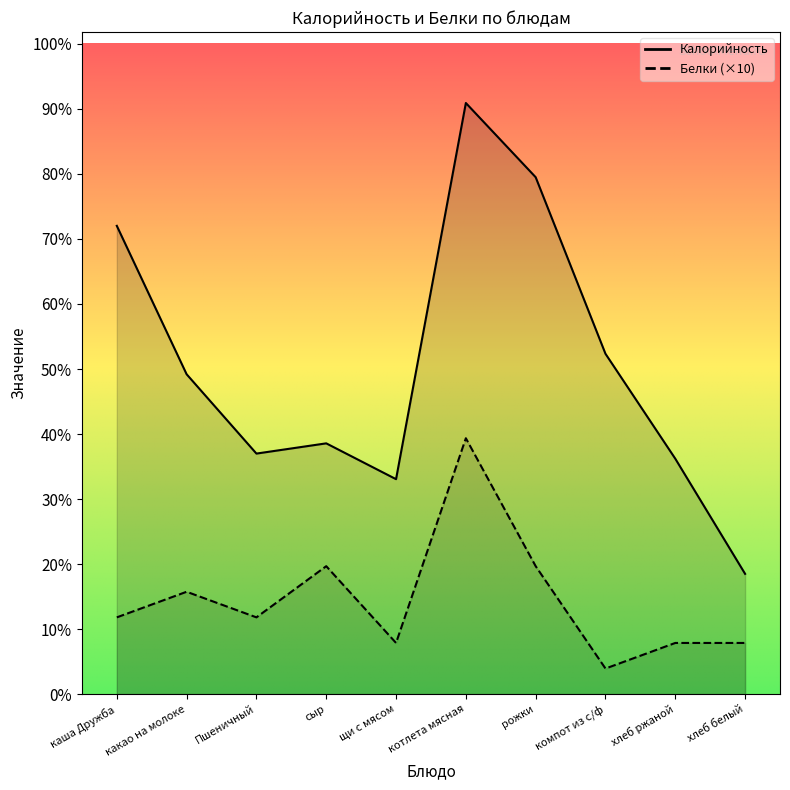

Which series has the largest total across all categories?

Калорийность